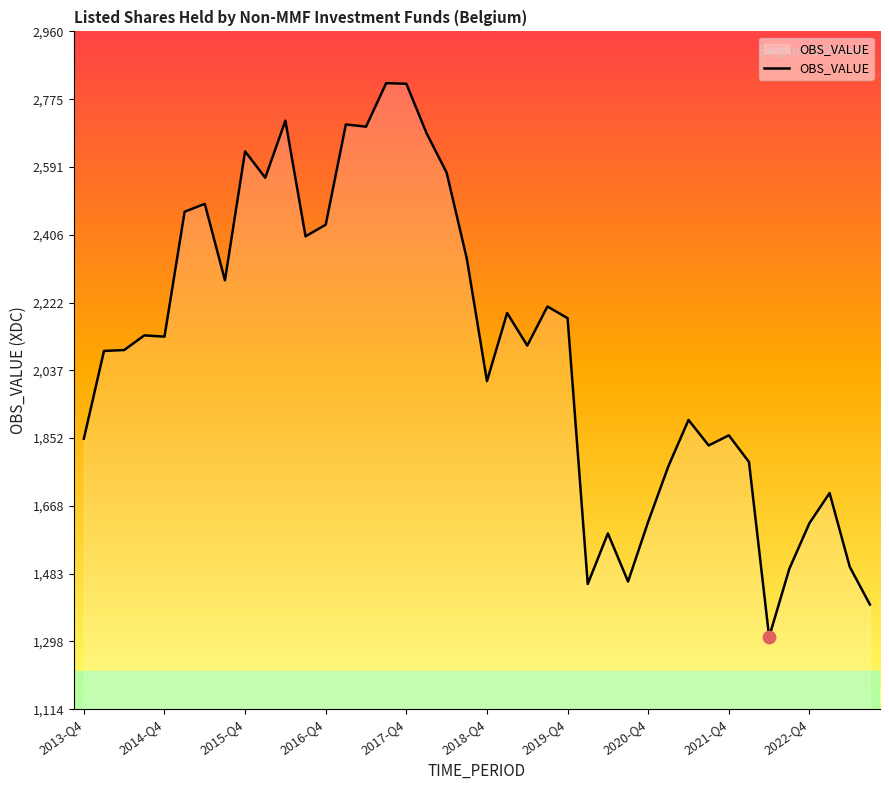

What is the difference between the maximum and minimum values?

1508.5